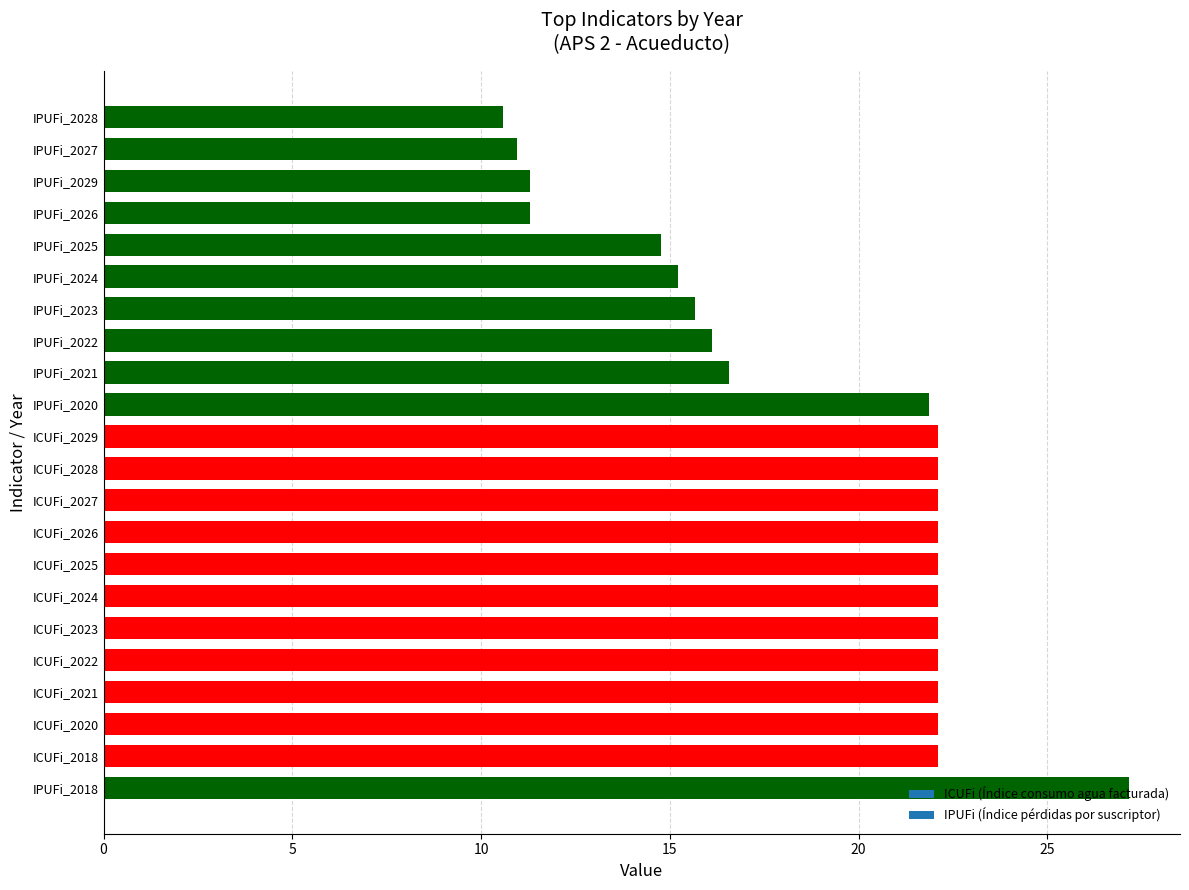

Which has a higher value, IPUFi_2022 or ICUFi_2018?

ICUFi_2018